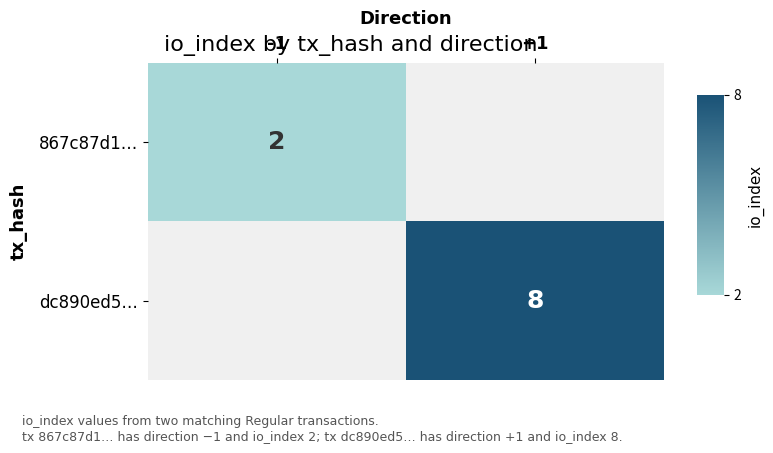

The 867c87d1… series shows 3 at -1. True or false?

False